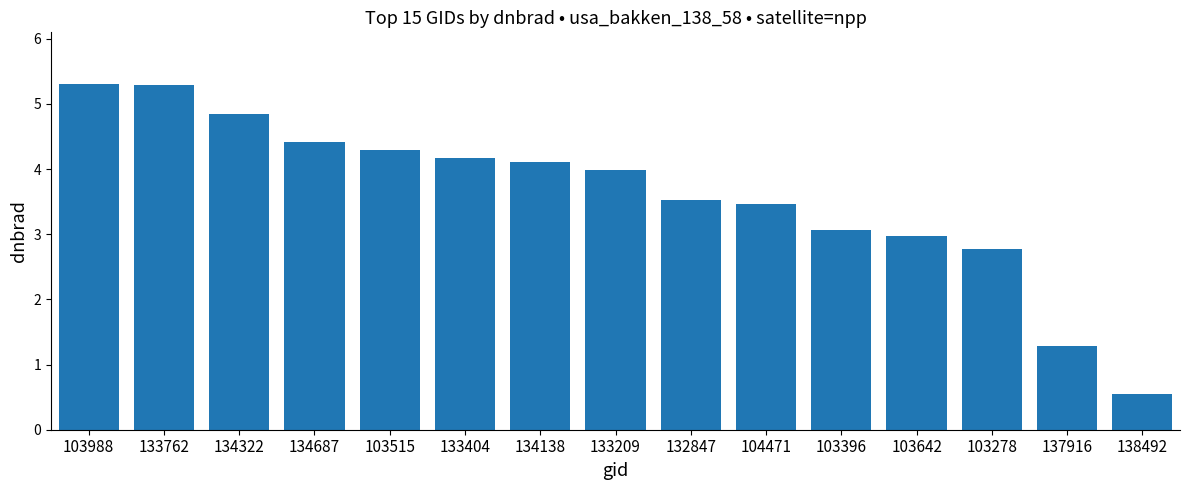

What is the sum of the values at 134322 and 104471?

8.3